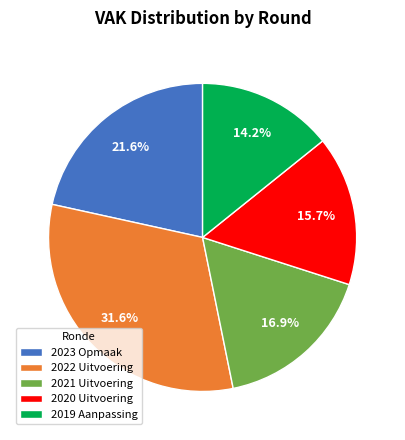

To the nearest percent, what is the average slice percentage?

20%